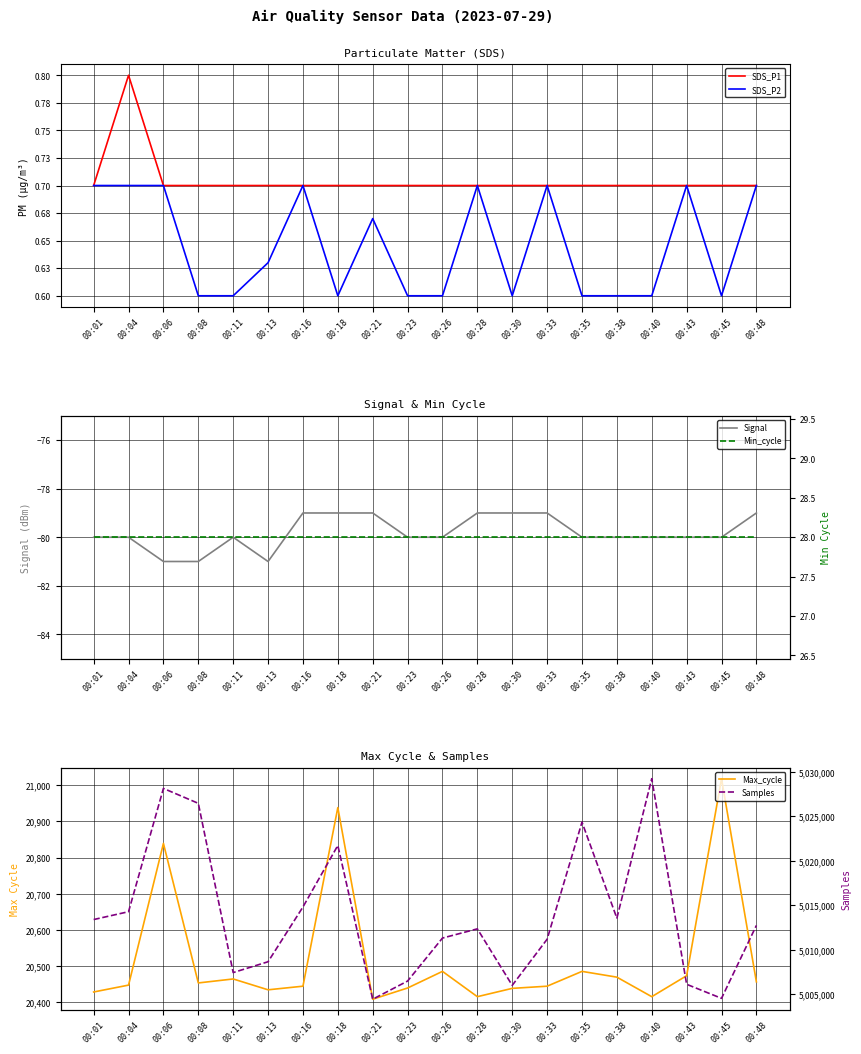

Which series has the largest total across all categories?

Samples